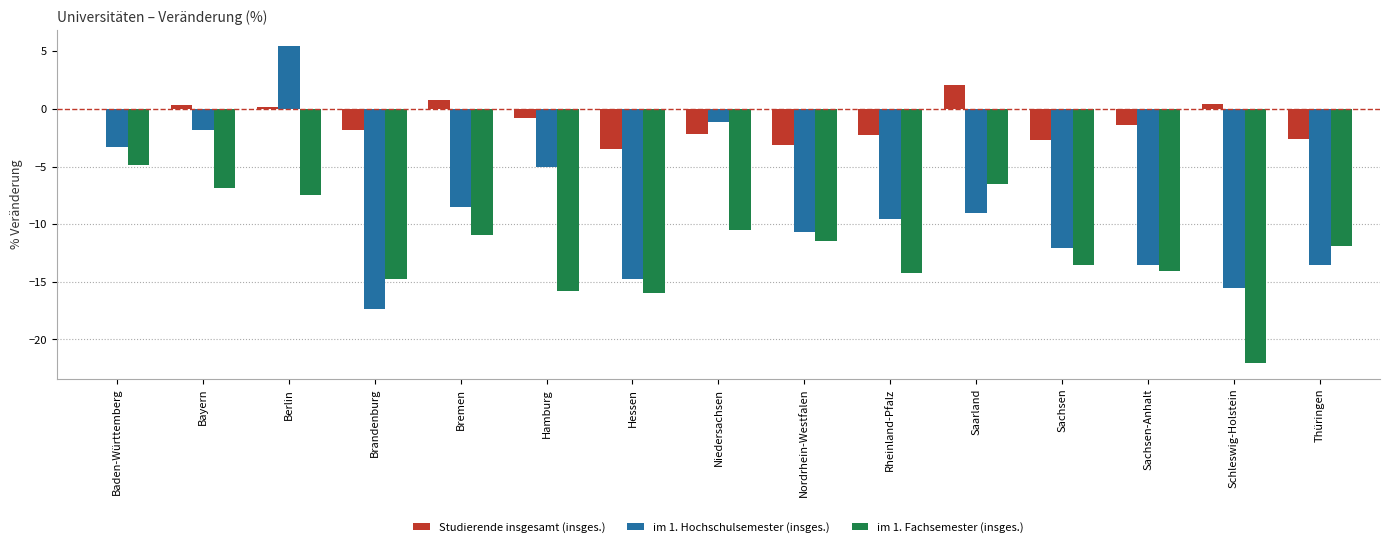

What is the sum of all im 1. Hochschulsemester (insges.) values?

-130.2